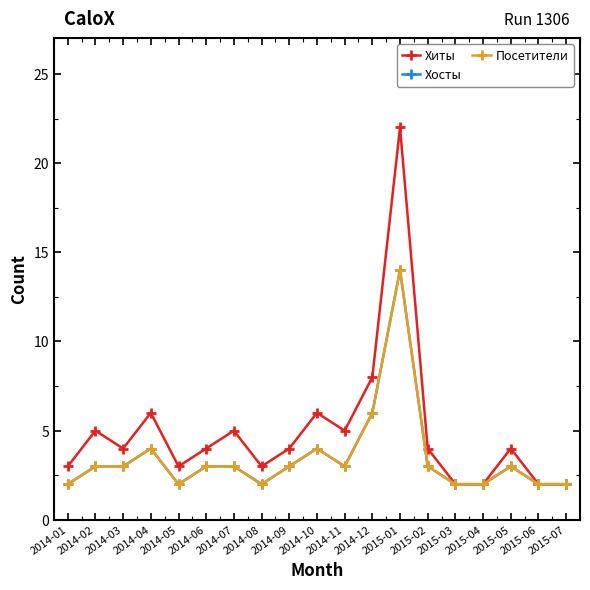

Does the chart have visible grid lines?

No